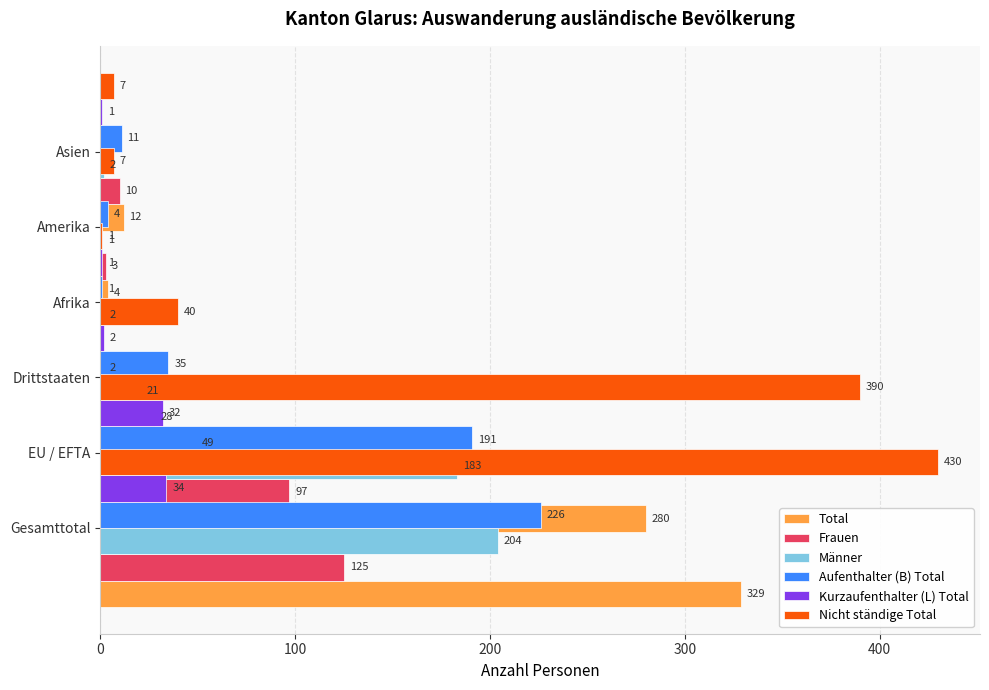

Are the bars horizontal?

Yes